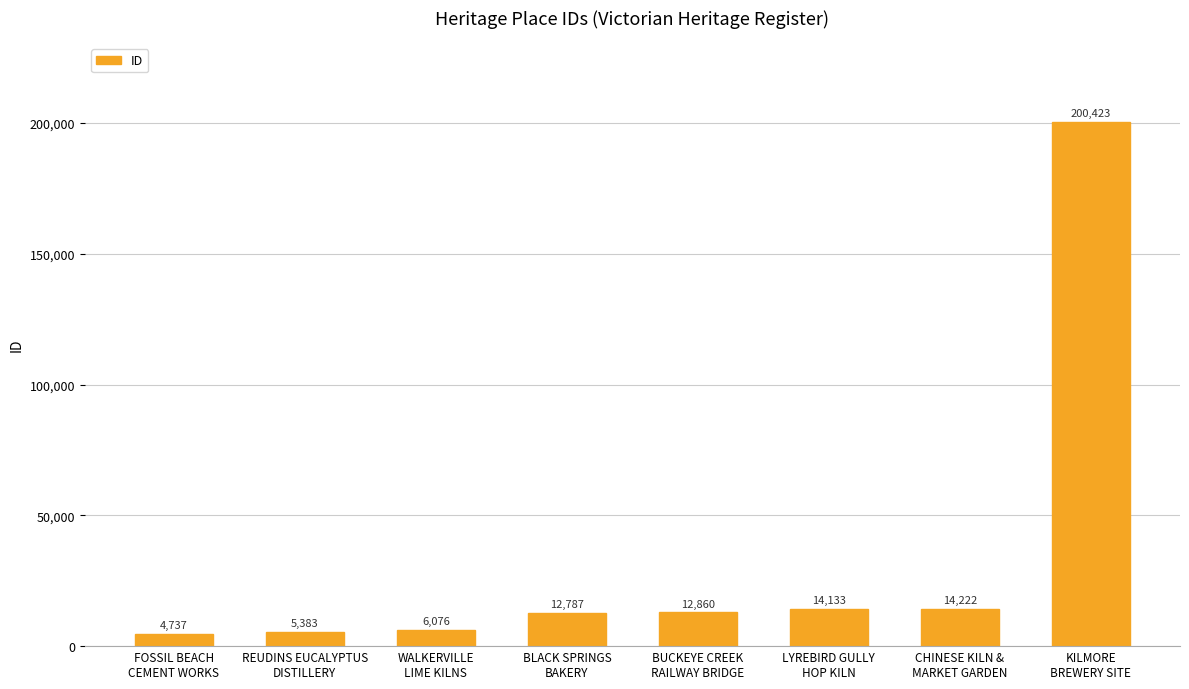

The value at LYREBIRD GULLY
HOP KILN is 14133. True or false?

True